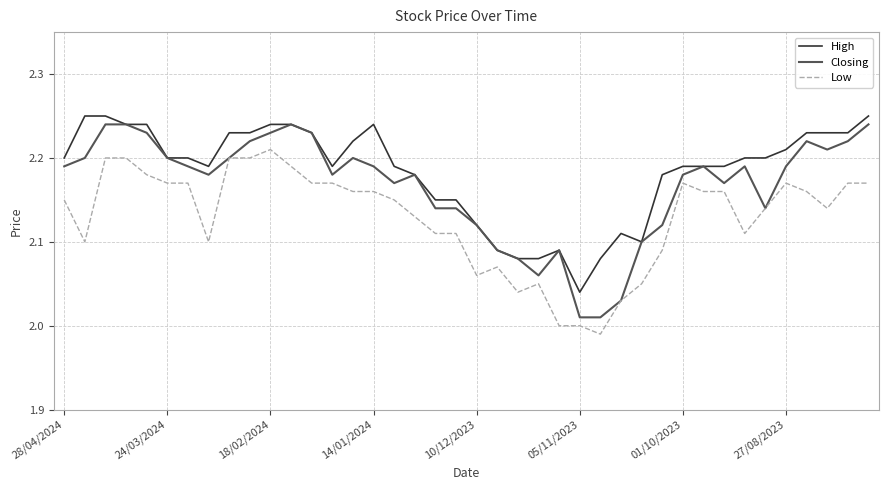

List the series in order of their overall mean, lowest first.

Low, Closing, High